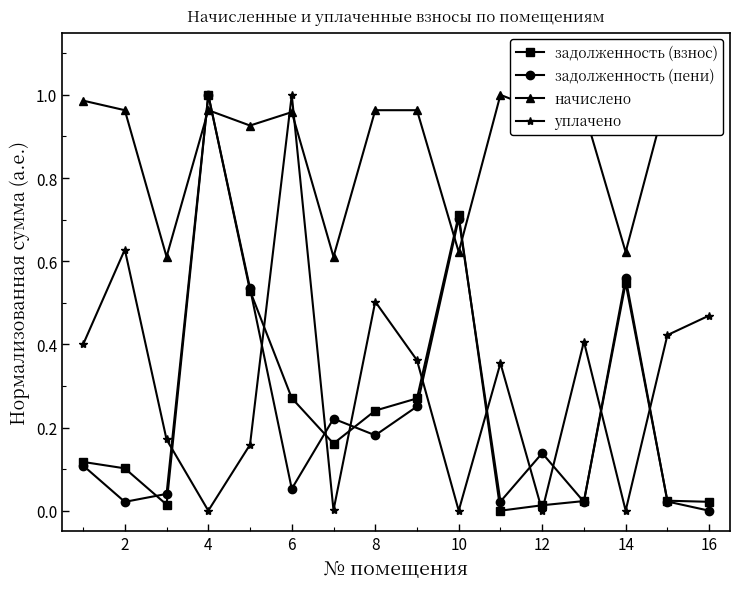

Rank the series by their maximum value, from highest to lowest.

задолженность (взнос), задолженность (пени), начислено, уплачено